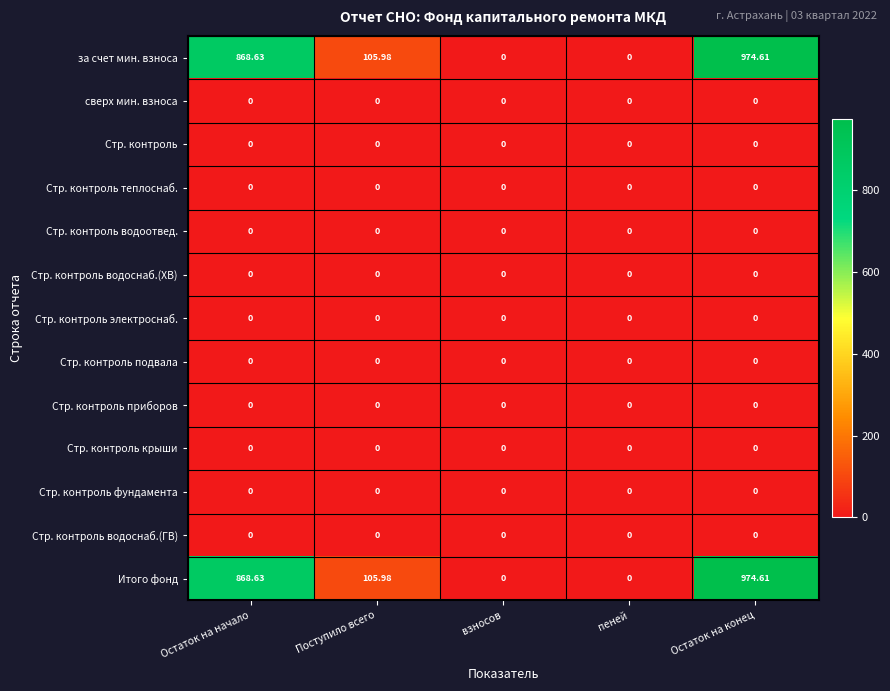

At which category does the chart reach its peak across all series?

Остаток на конец